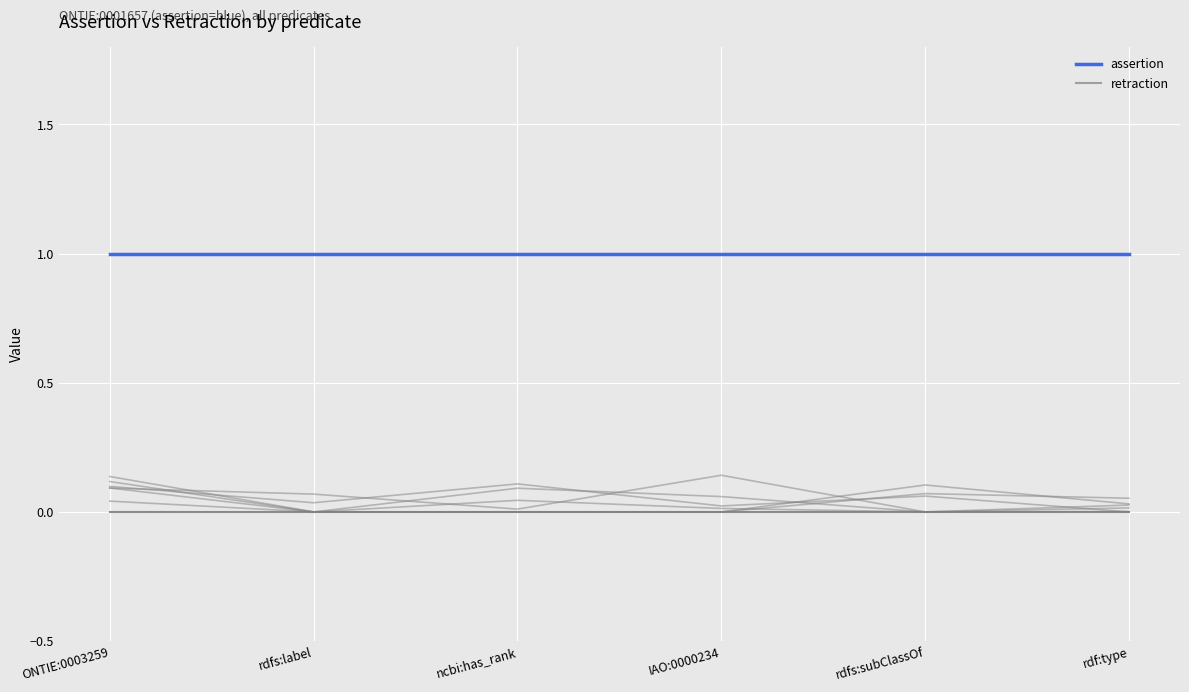

At which label is assertion closest to 1?

ONTIE:0003259